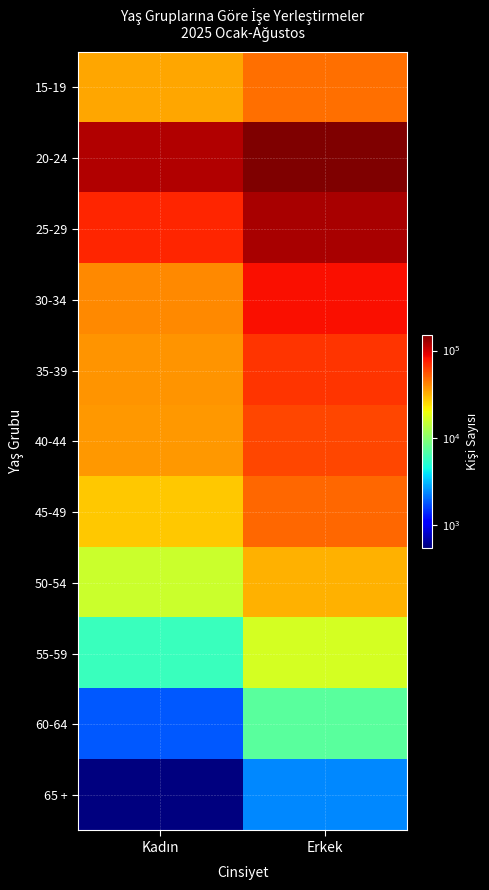

Reading right to left, extract all data points from this chart.

15-19: Erkek=46496	Kadın=33725
20-24: Erkek=150557	Kadın=117037
25-29: Erkek=122490	Kadın=71536
30-34: Erkek=81876	Kadın=40383
35-39: Erkek=66228	Kadın=37049
40-44: Erkek=59206	Kadın=36253
45-49: Erkek=48284	Kadın=27483
50-54: Erkek=31099	Kadın=15538
55-59: Erkek=16682	Kadın=5822
60-64: Erkek=7168	Kadın=1807
65 +: Erkek=2375	Kadın=552